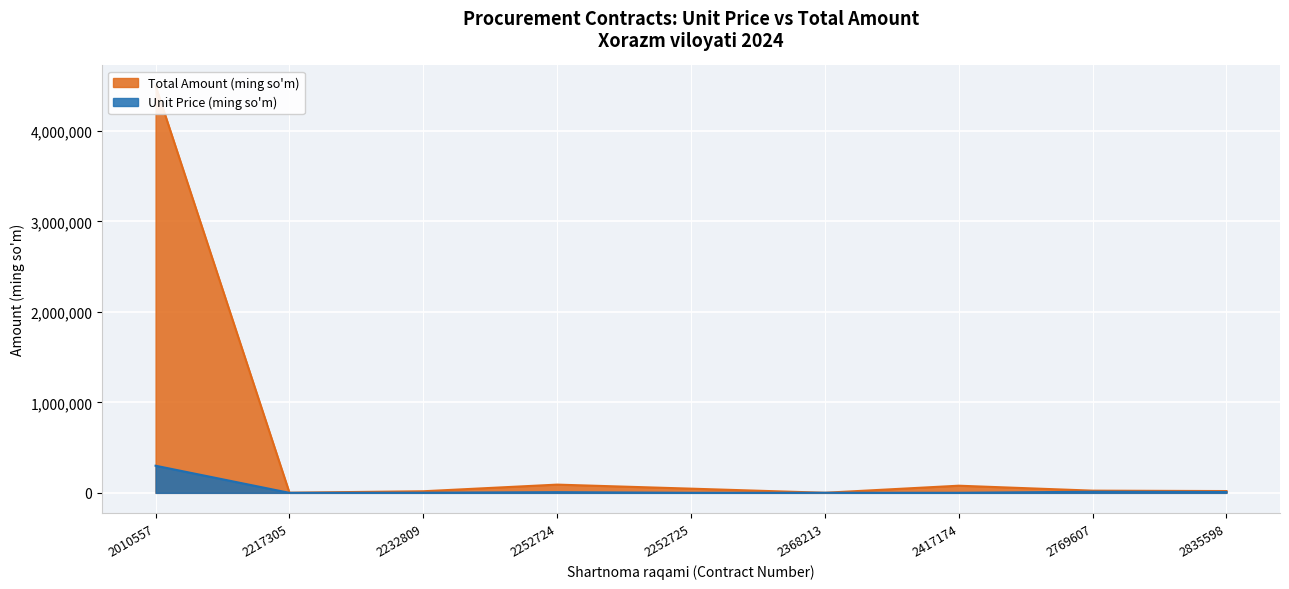

True or false: Unit Price (ming so'm) and Total Amount (ming so'm) cross at least once.

False